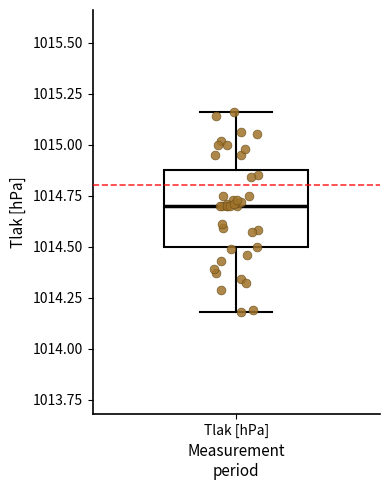

Transcribe this box plot: give where the median line is, the range the box spans, and where the two whiskers end, as read against the y-axis. The values are not printed on the chart, so give them approximately, as read against the axis.

median 1014.70, box 1014.50 to 1014.90, whiskers 1014.20 to 1015.15